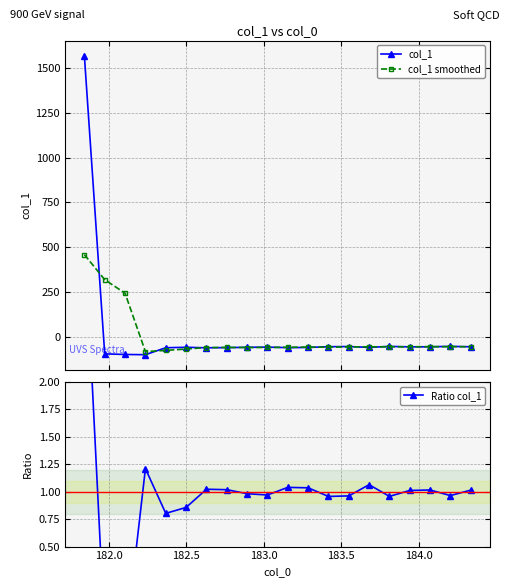

Reading left to right, what are all the values shown in this chart?

col_1: 1570.2	-94.8	-98.2	-99.6	-60.6	-58.2	-61.0	-60.0	-58.3	-57.2	-60.3	-59.1	-54.9	-53.8	-58.8	-53.1	-55.9	-55.4	-53.0	-55.4
col_1 smoothed: 459.1	319.4	243.4	-82.3	-75.5	-67.9	-59.6	-58.9	-59.3	-59.0	-58.0	-57.1	-57.4	-55.9	-55.3	-55.4	-55.2	-54.5	-54.9	-54.6
Ratio col_1: 3.4	-0.3	-0.4	1.2	0.8	0.9	1.0	1.0	1.0	1.0	1.0	1.0	1.0	1.0	1.1	1.0	1.0	1.0	1.0	1.0